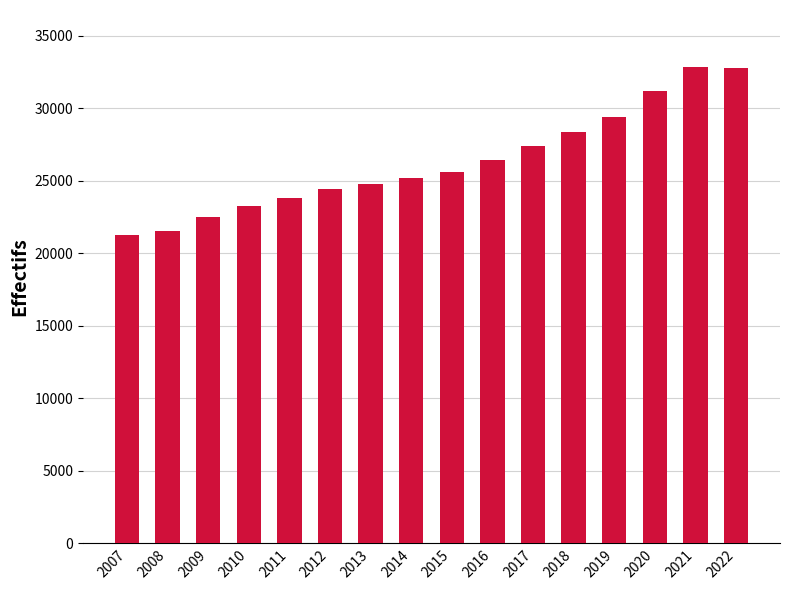

What is the average value?

26310